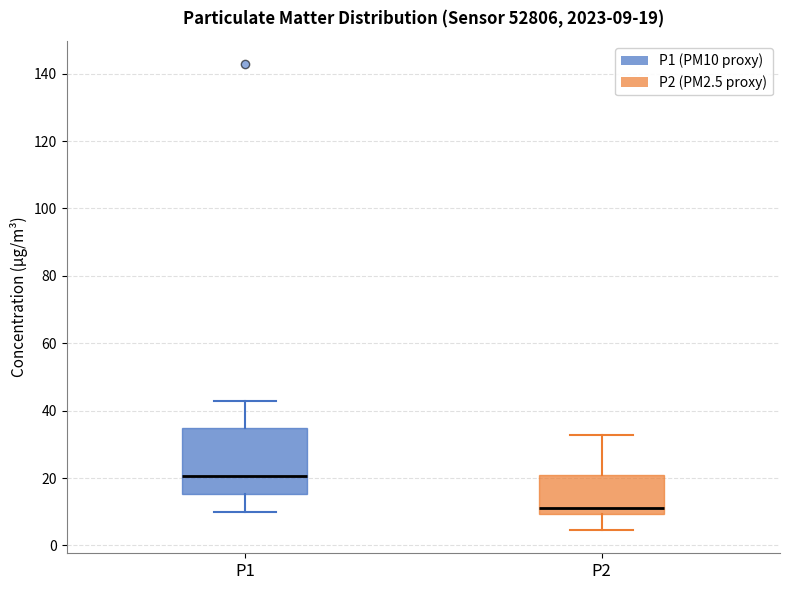

Comparing the boxes themselves (not the whiskers), which one is the tallest?

P1